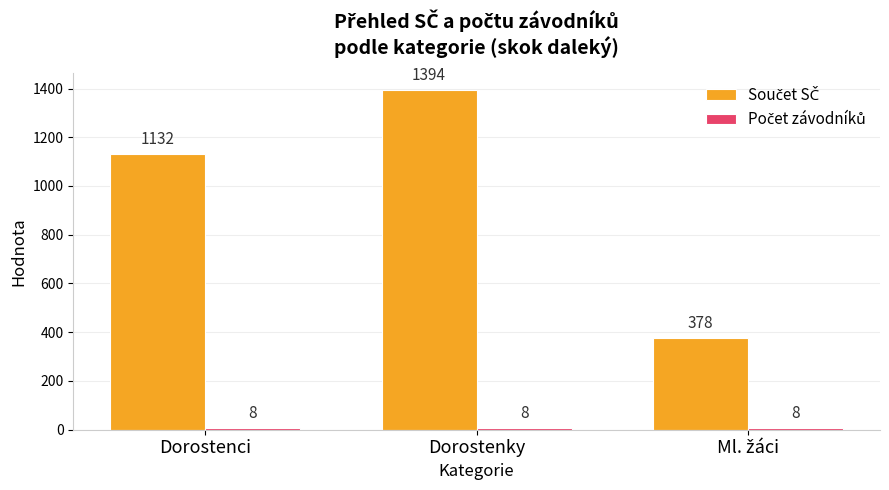

What is the label of the 1st bar from the left?

Dorostenci